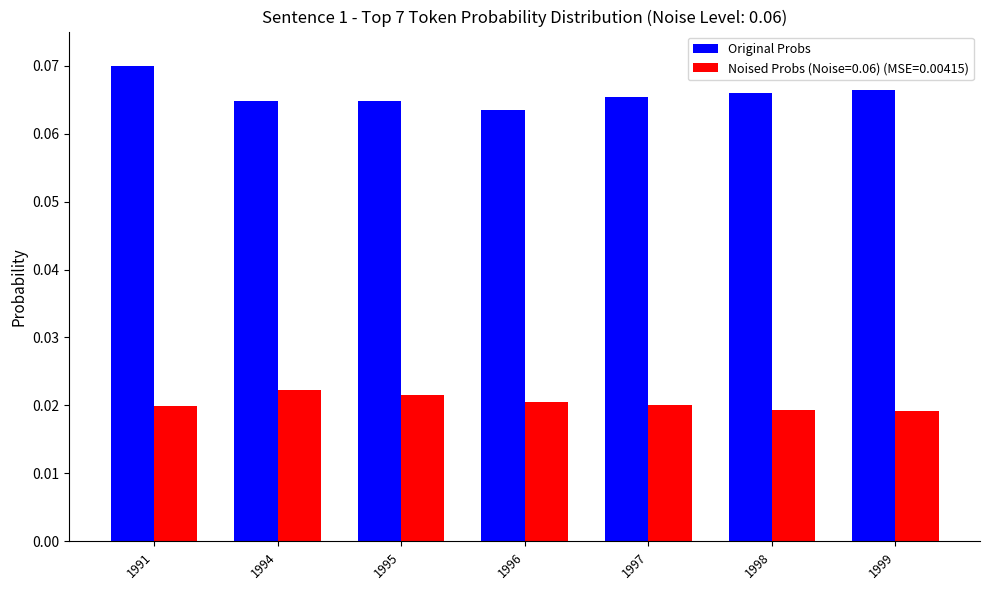

Which label corresponds to the largest value in the chart?

1991